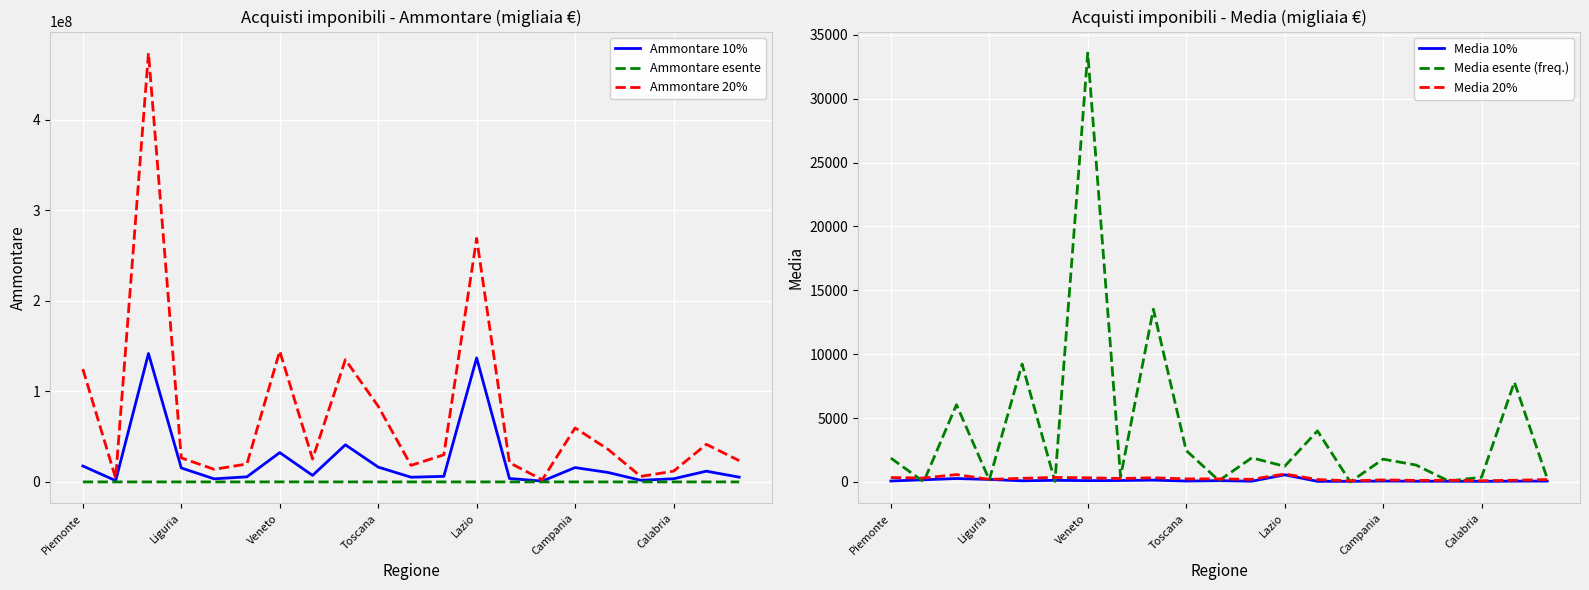

The Media esente (freq.) series shows 1788.0 at Campania. True or false?

True